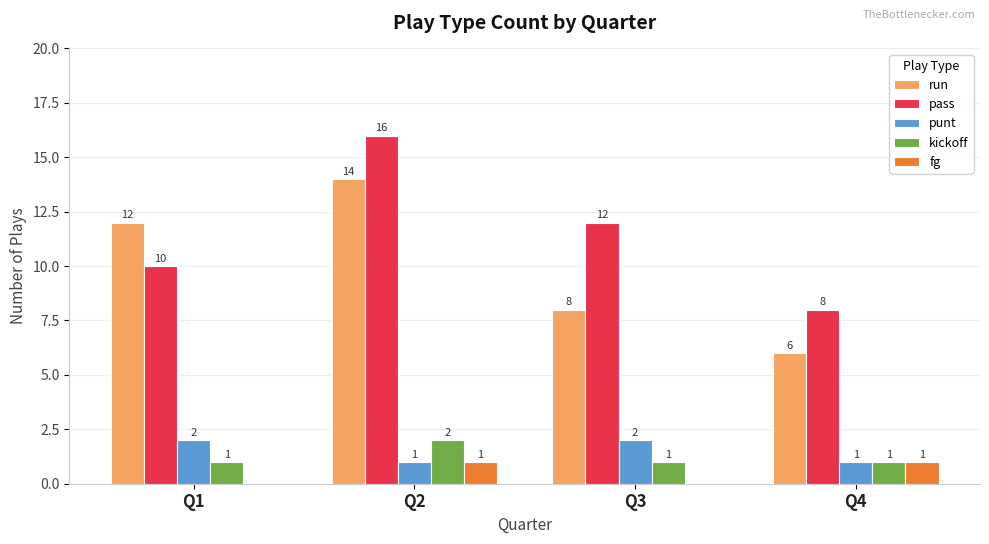

Which series has the largest total across all categories?

pass